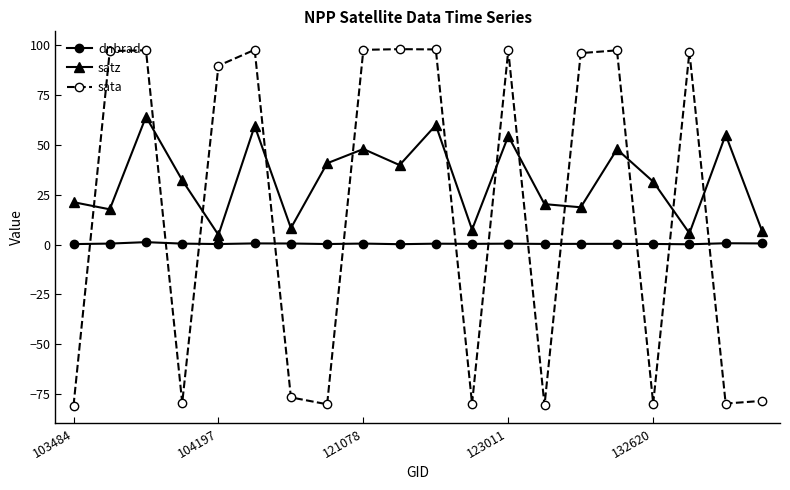

At how many categories does at least one series exceed 94?

10